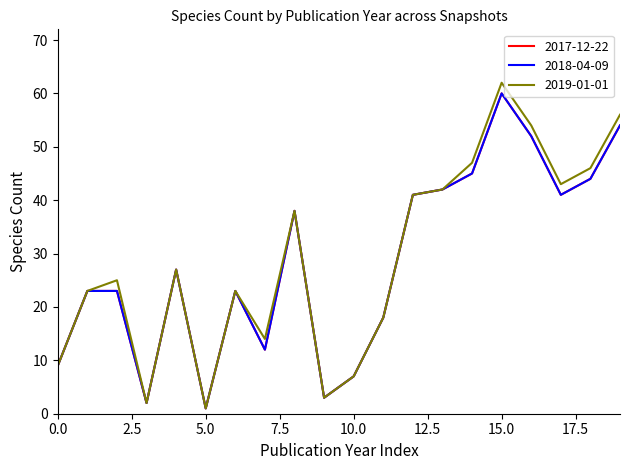

Which label corresponds to the largest value in the chart?

15